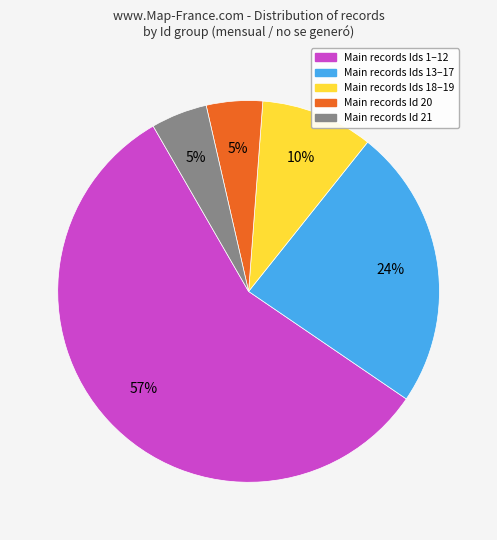

Is there any slice that represents more than half of the pie?

Yes